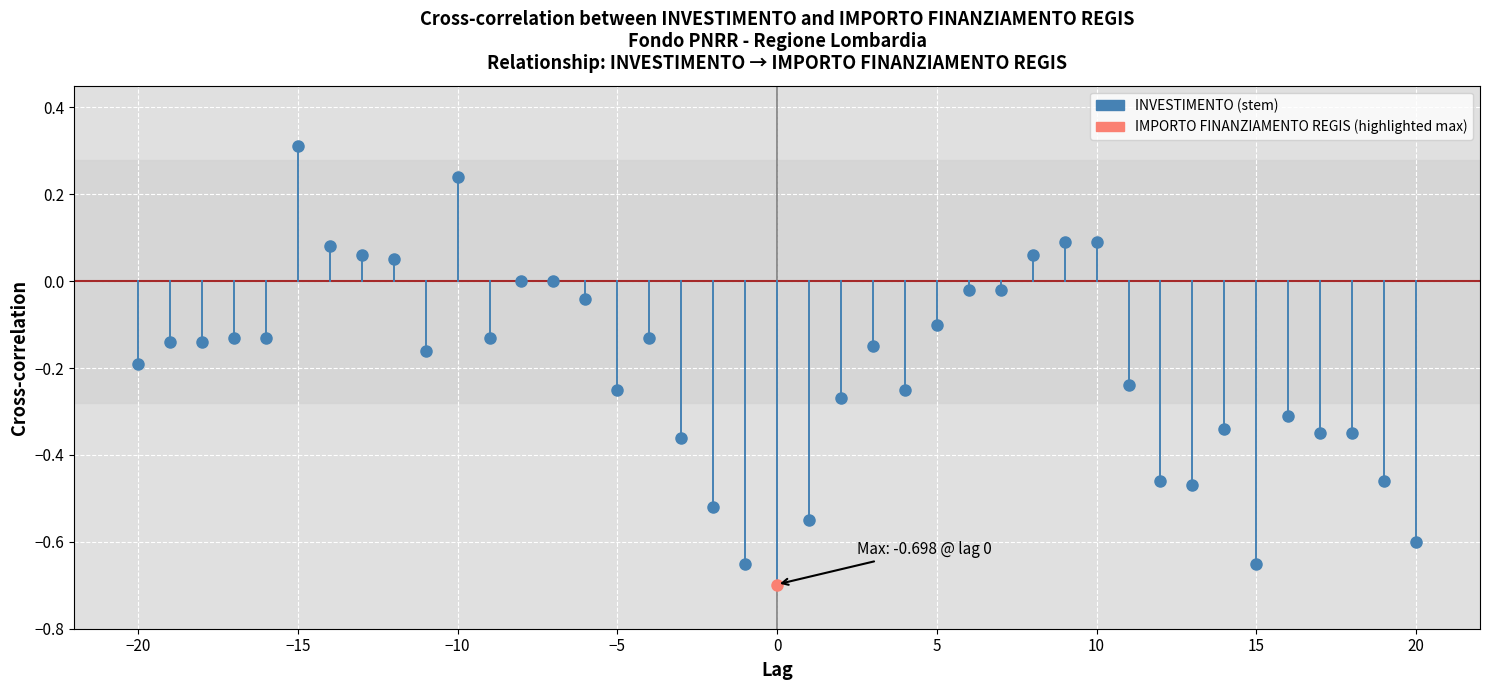

Is this an area chart (filled region under the line)?

No